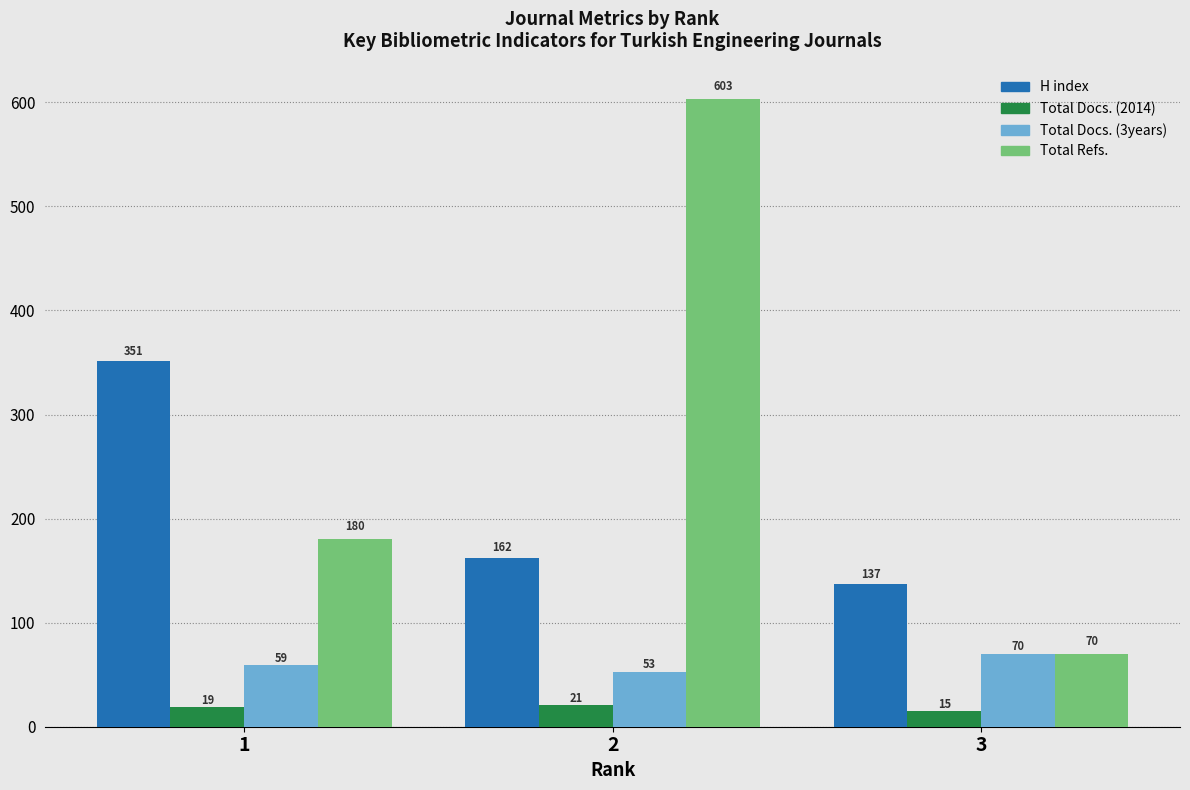

Count the Total Docs. (2014) values in the range 15 to 21.

3